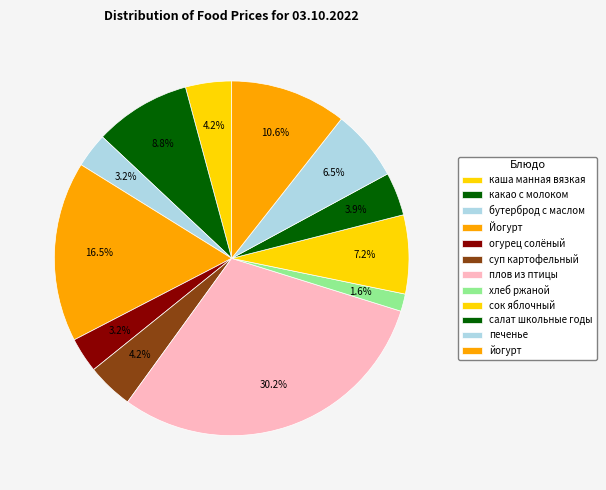

Does Йогурт account for over 50% of the chart?

No